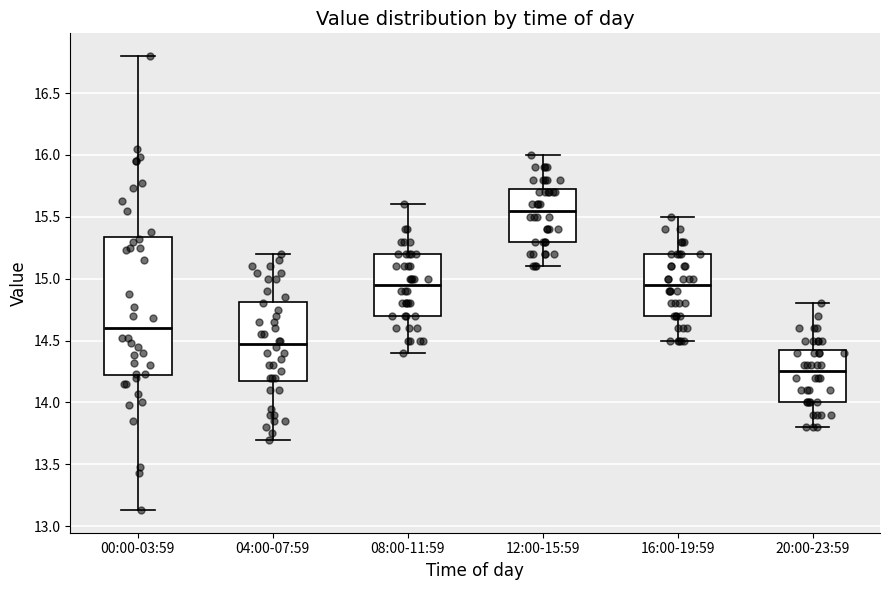

Reading left to right, transcribe this box plot: for each box, give where its median line is, the range the box spans, and where its two whiskers end, as read against the y-axis. The values are not printed on the chart, so give them approximately, as read against the axis.

00:00-03:59: median 14.60, box 14.20 to 15.35, whiskers 13.15 to 16.80
04:00-07:59: median 14.50, box 14.20 to 14.80, whiskers 13.70 to 15.20
08:00-11:59: median 14.95, box 14.70 to 15.20, whiskers 14.40 to 15.60
12:00-15:59: median 15.55, box 15.30 to 15.75, whiskers 15.10 to 16.00
16:00-19:59: median 14.95, box 14.70 to 15.20, whiskers 14.50 to 15.50
20:00-23:59: median 14.25, box 14.00 to 14.45, whiskers 13.80 to 14.80